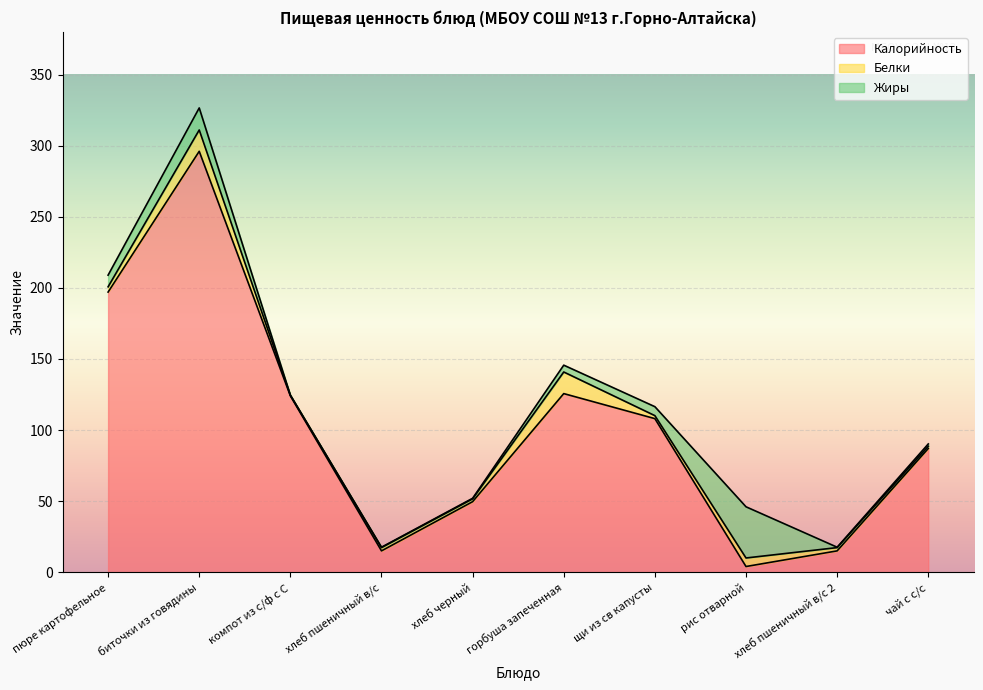

What is the difference between the maximum and minimum values in the Жиры series?

36.0